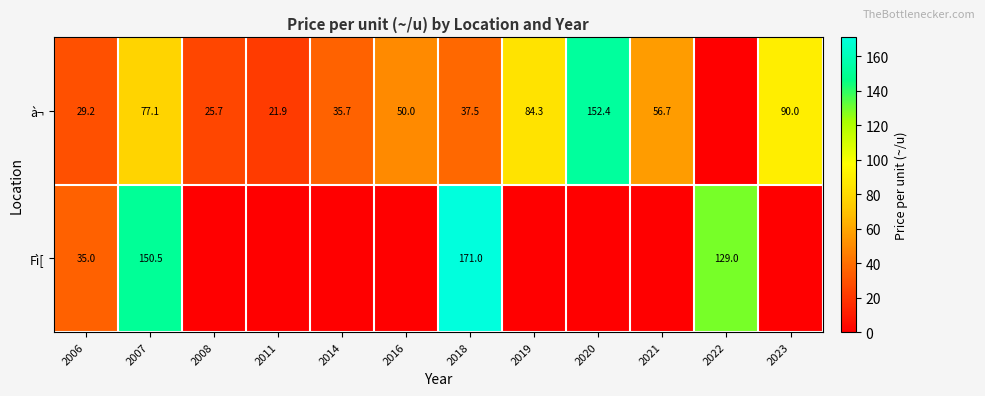

What is the sum of the à¬ values at 2019 and 2014?

120.0